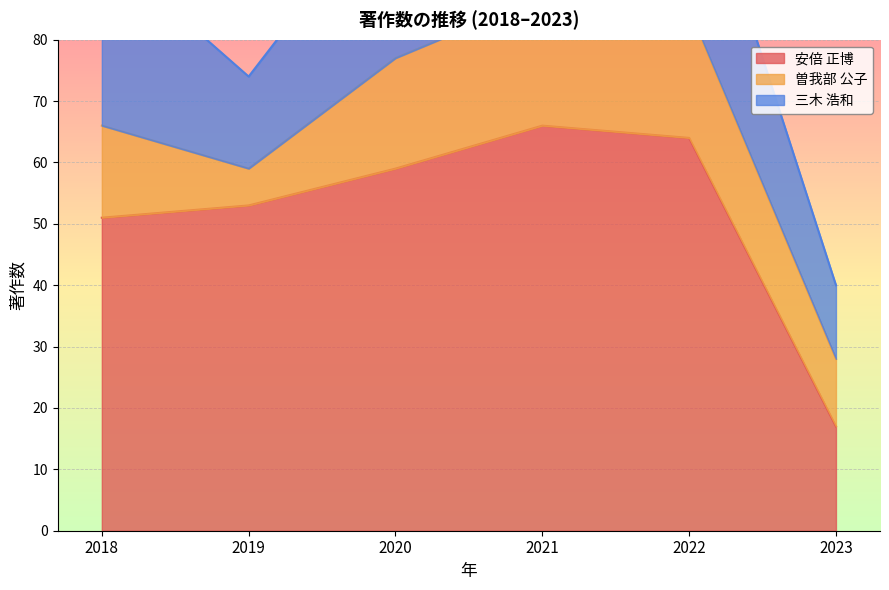

What is the minimum value shown in the chart?

6